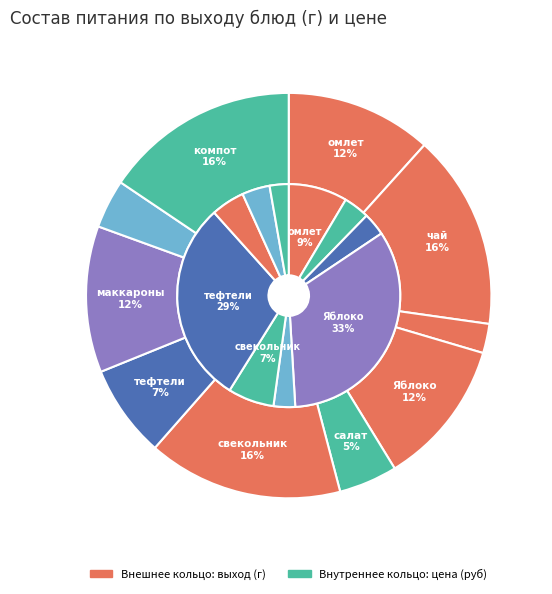

What portion of the pie excludes хлеб?

96.1%